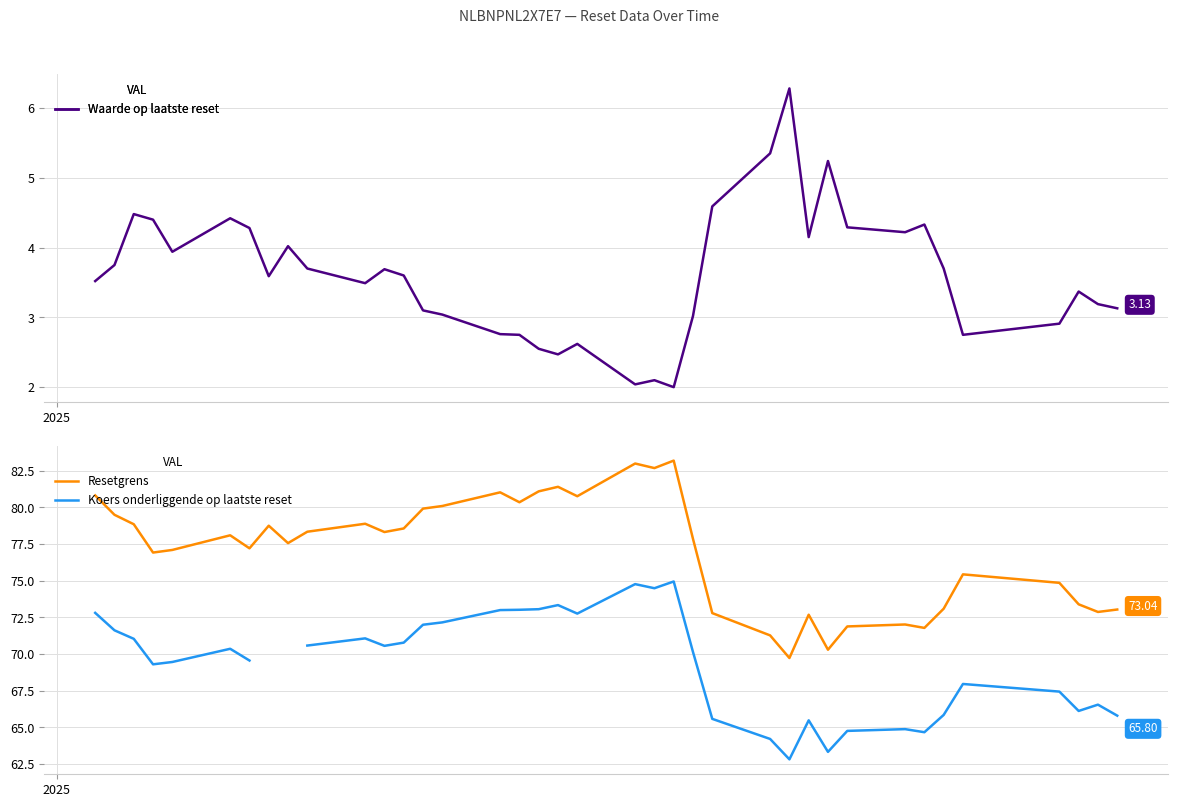

Which series has the widest spread of values?

Resetgrens